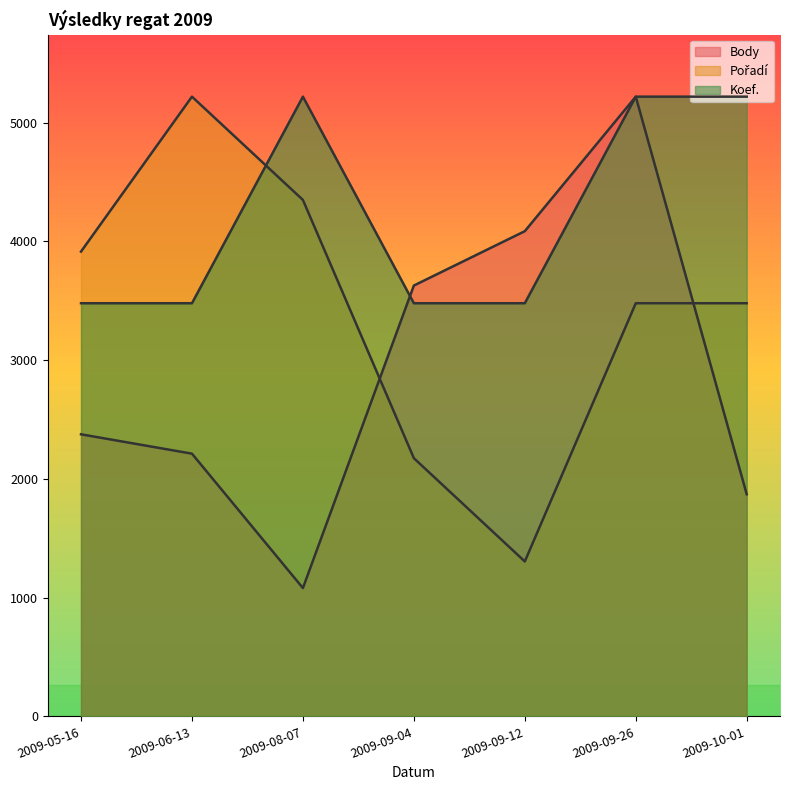

Count the Koef. values in the range 3480 to 5220.

7